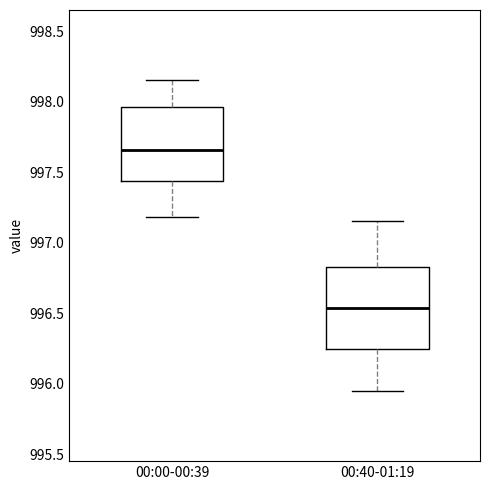

Reading left to right, read every box against the y-axis: the position of its median line, the range the box covers, and the ends of its whiskers. The values are not printed on the chart, so give them approximately, as read against the axis.

00:00-00:39: median 997.65, box 997.45 to 997.95, whiskers 997.20 to 998.15
00:40-01:19: median 996.55, box 996.25 to 996.85, whiskers 995.95 to 997.15